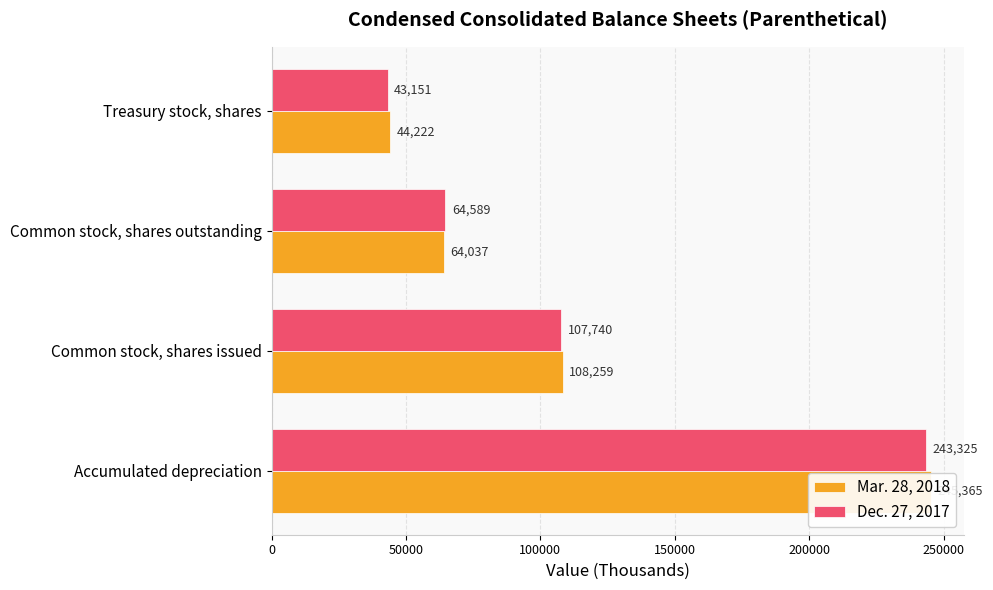

What is the value of the Mar. 28, 2018 bar at the 2nd from the left?

108259